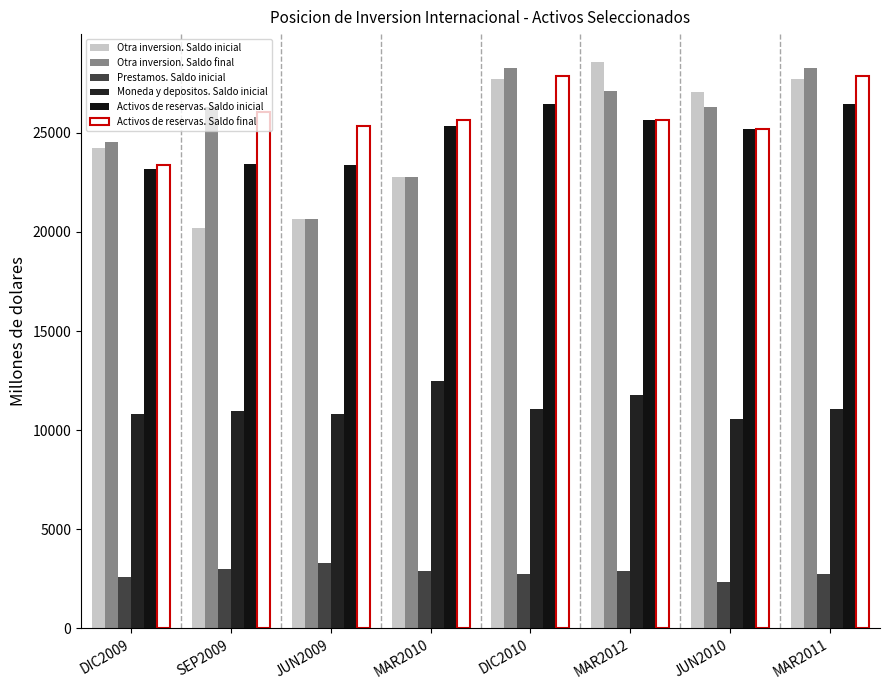

Is it true that Activos de reservas. Saldo final equals 11063.5 at MAR2010?

False